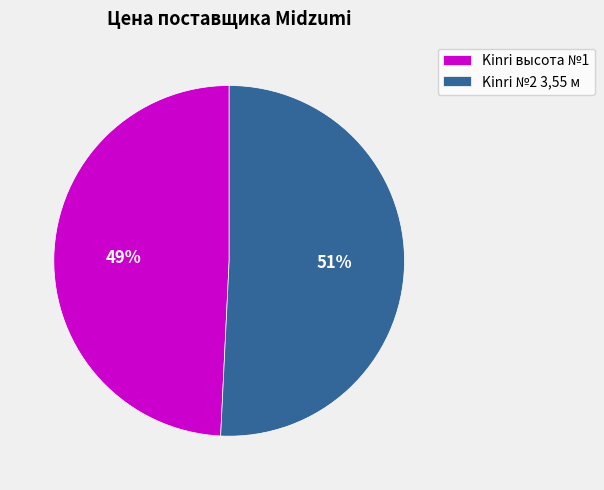

Count the number of slices in the pie.

2